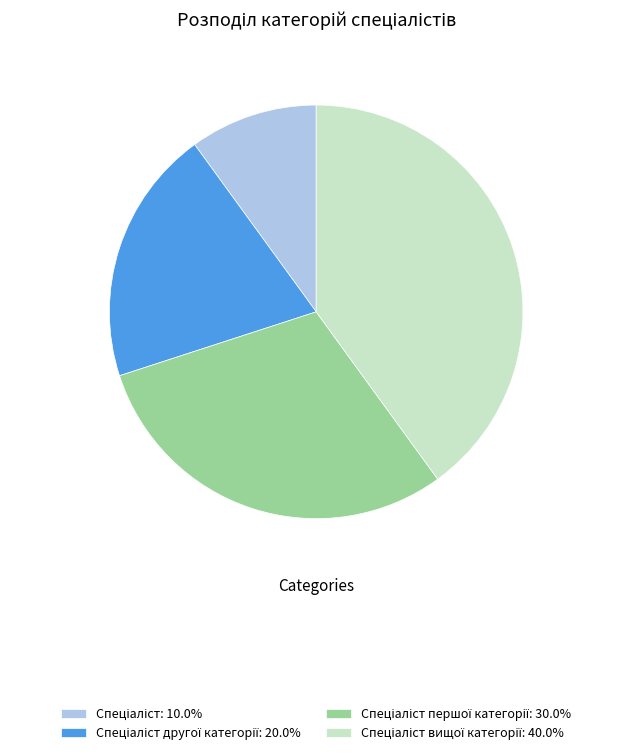

Is there a majority slice in this chart?

No